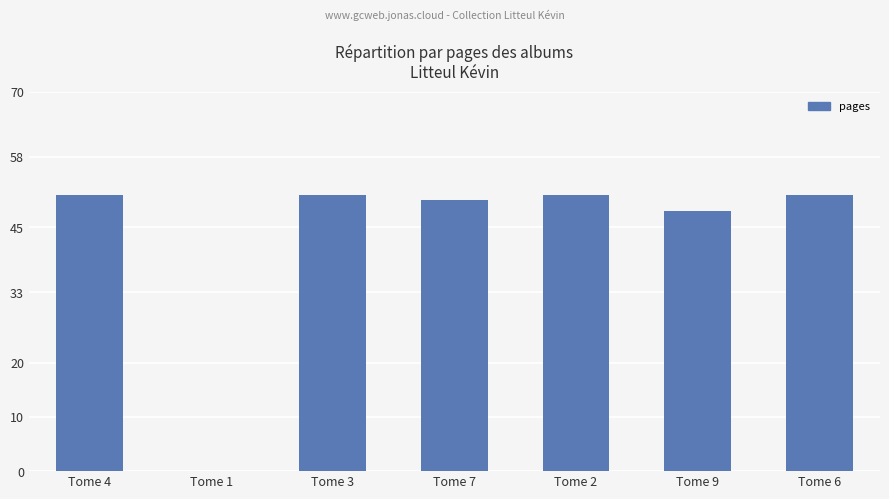

Reading left to right, extract all data points from this chart.

Tome 4=51	Tome 1=0	Tome 3=51	Tome 7=50	Tome 2=51	Tome 9=48	Tome 6=51